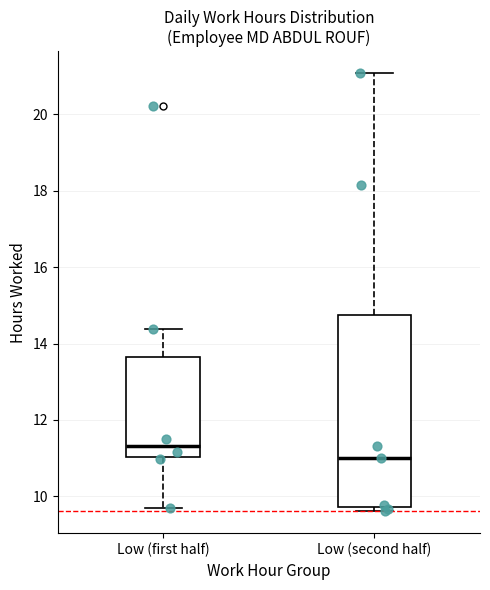

Which box has the highest median line?

Low (first half)